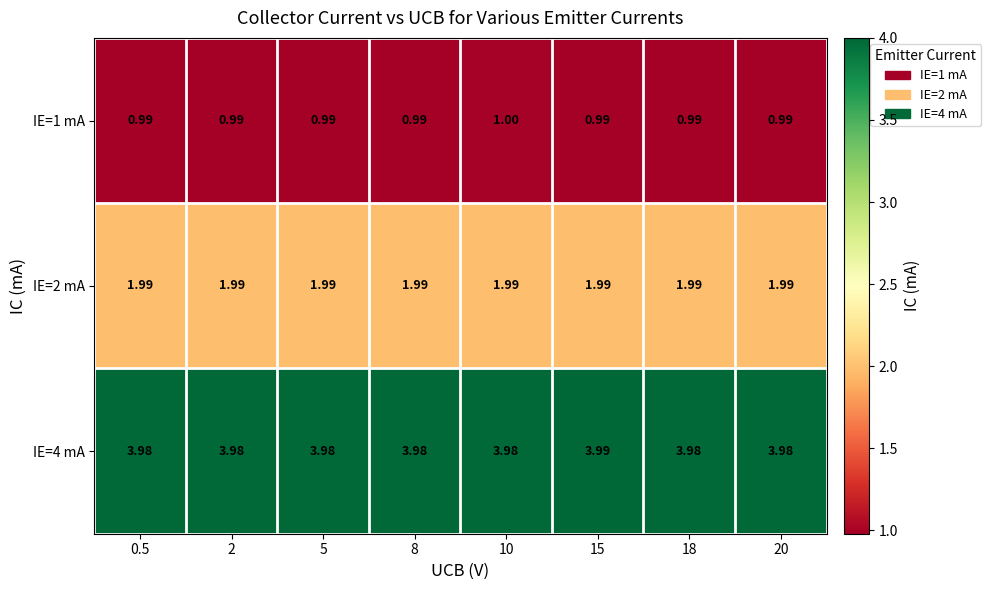

Is the value of IE=1 mA at 0.5 greater than the value of IE=4 mA at 20?

No